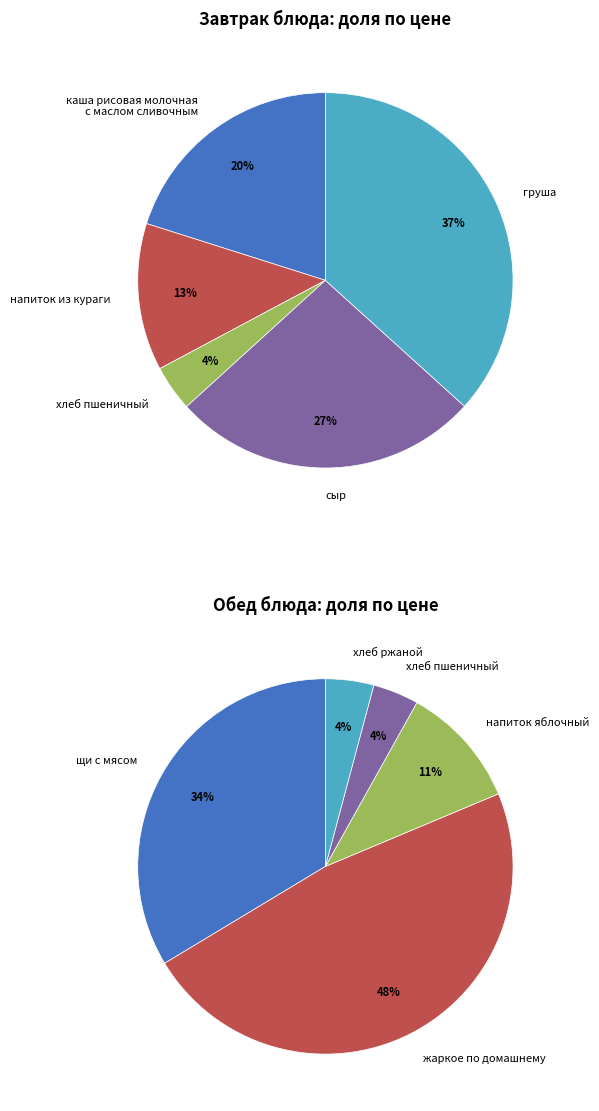

How much of the chart is everything except хлеб пшеничный (обед)?

98.0%